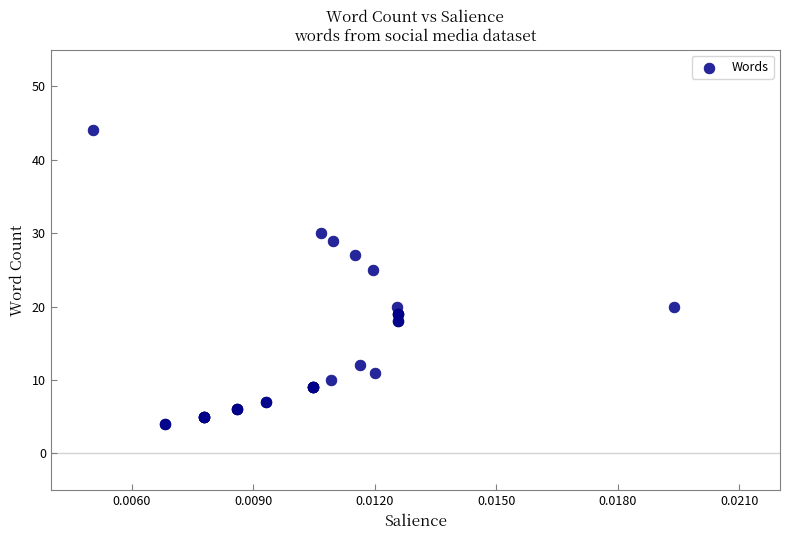

What Y value in the scatter plot is closest to 24?

25